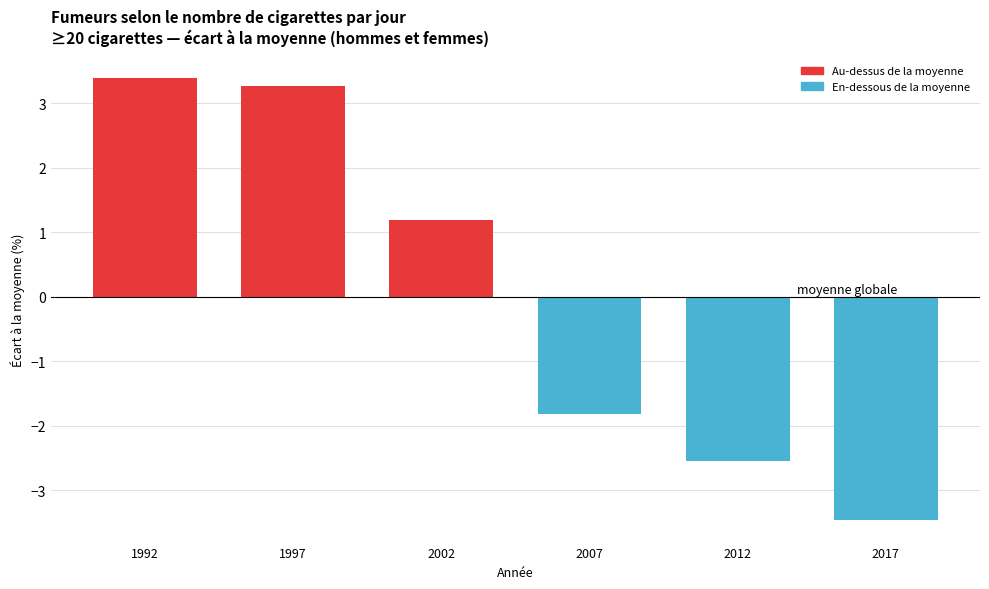

Reading left to right, transcribe all the data shown in this chart.

1992=3.4	1997=3.3	2002=1.2	2007=-1.8	2012=-2.6	2017=-3.5